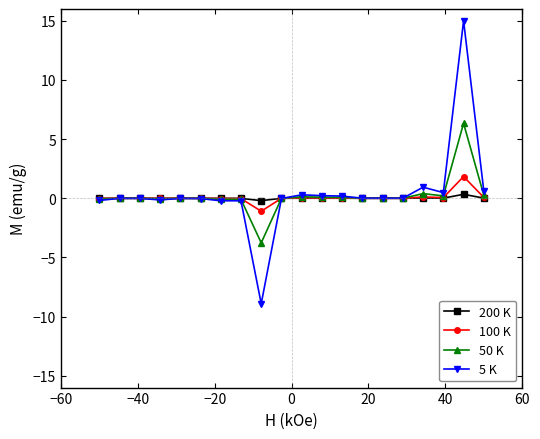

Which series has the widest spread of values?

5 K